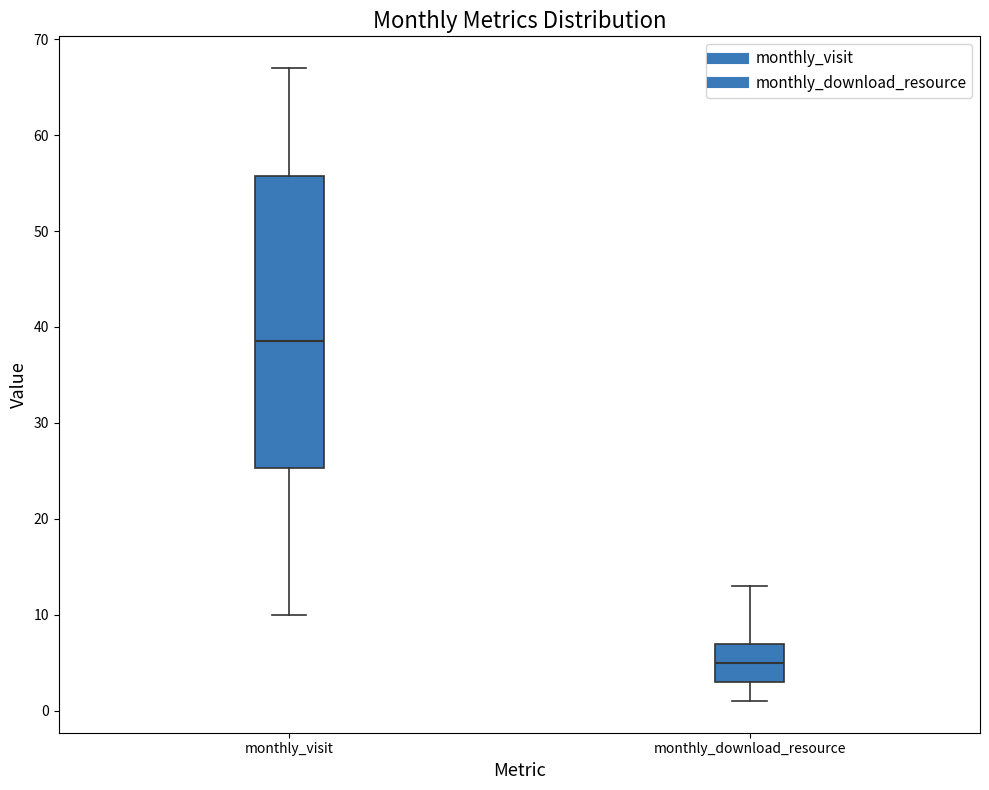

Which box has the lowest median line?

monthly_download_resource